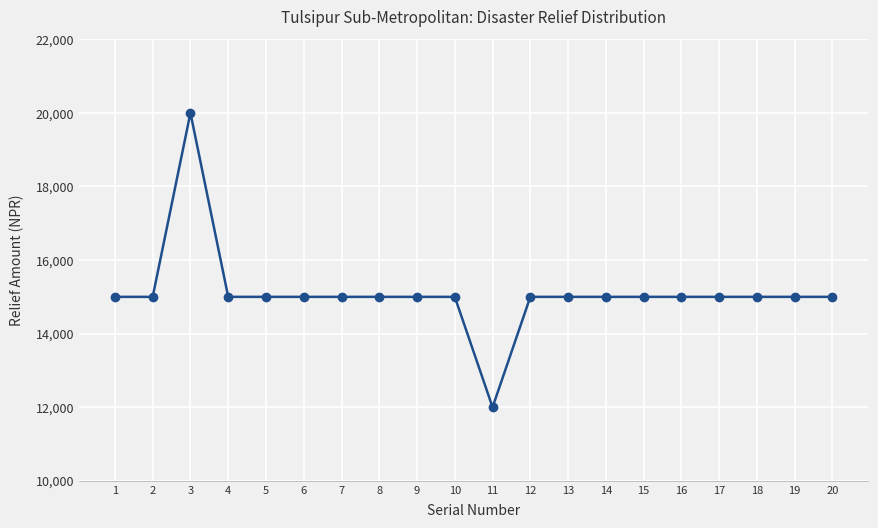

What is the greatest value displayed?

20000